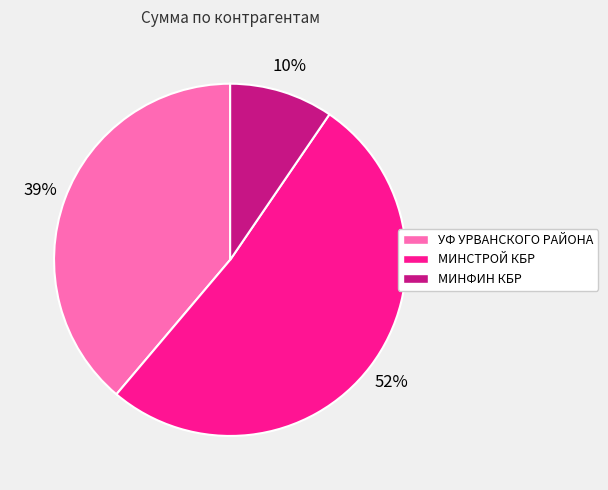

What percentage is the МИНФИН КБР slice, to the nearest percent?

10%